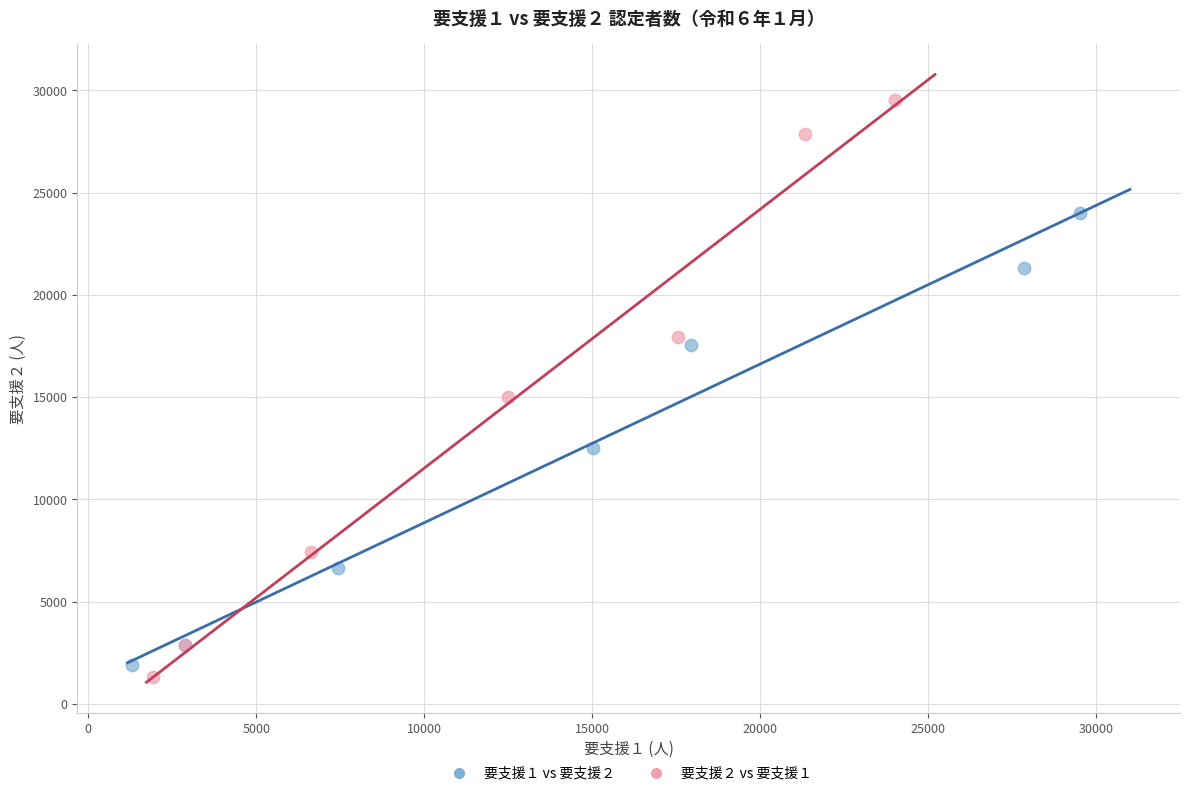

What are all the series names shown in the legend?

要支援１ vs 要支援２, 要支援２ vs 要支援１